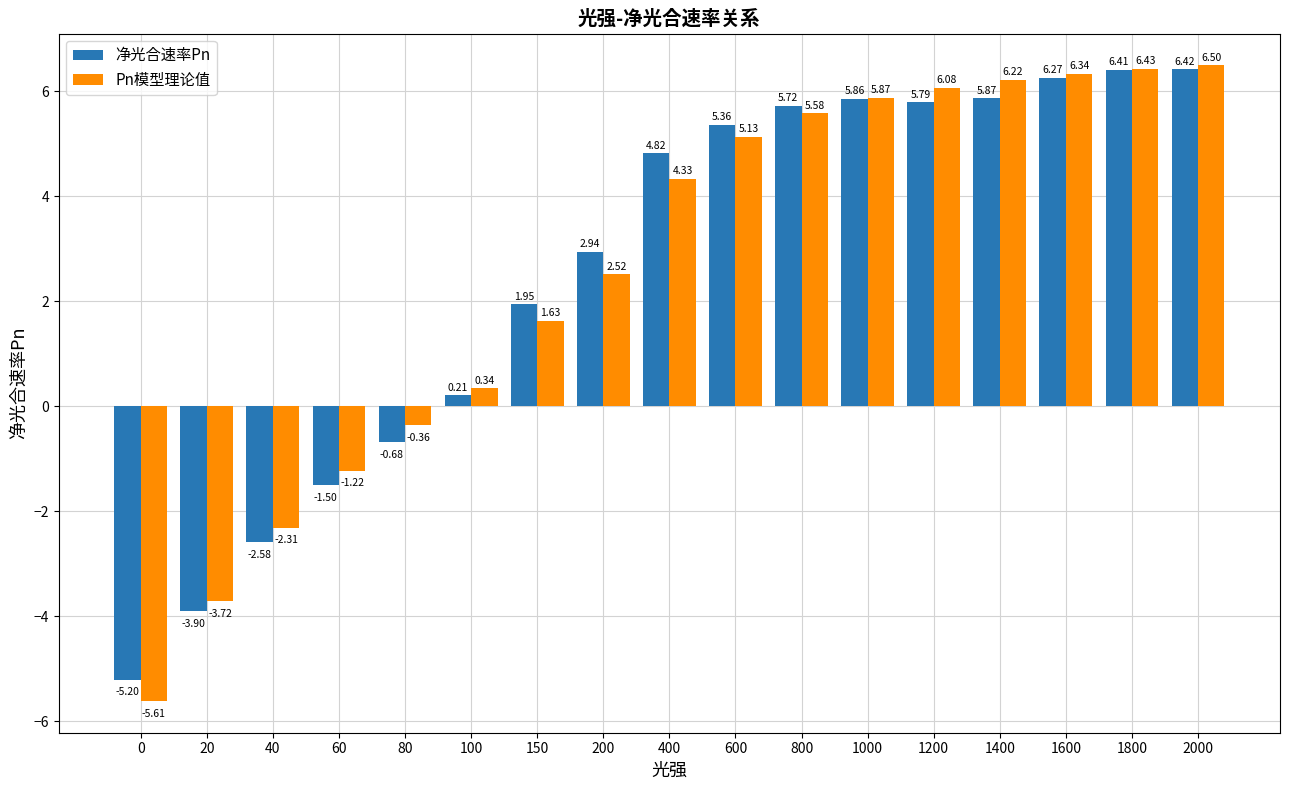

What is the average value of the Pn模型理论值 series?

2.6